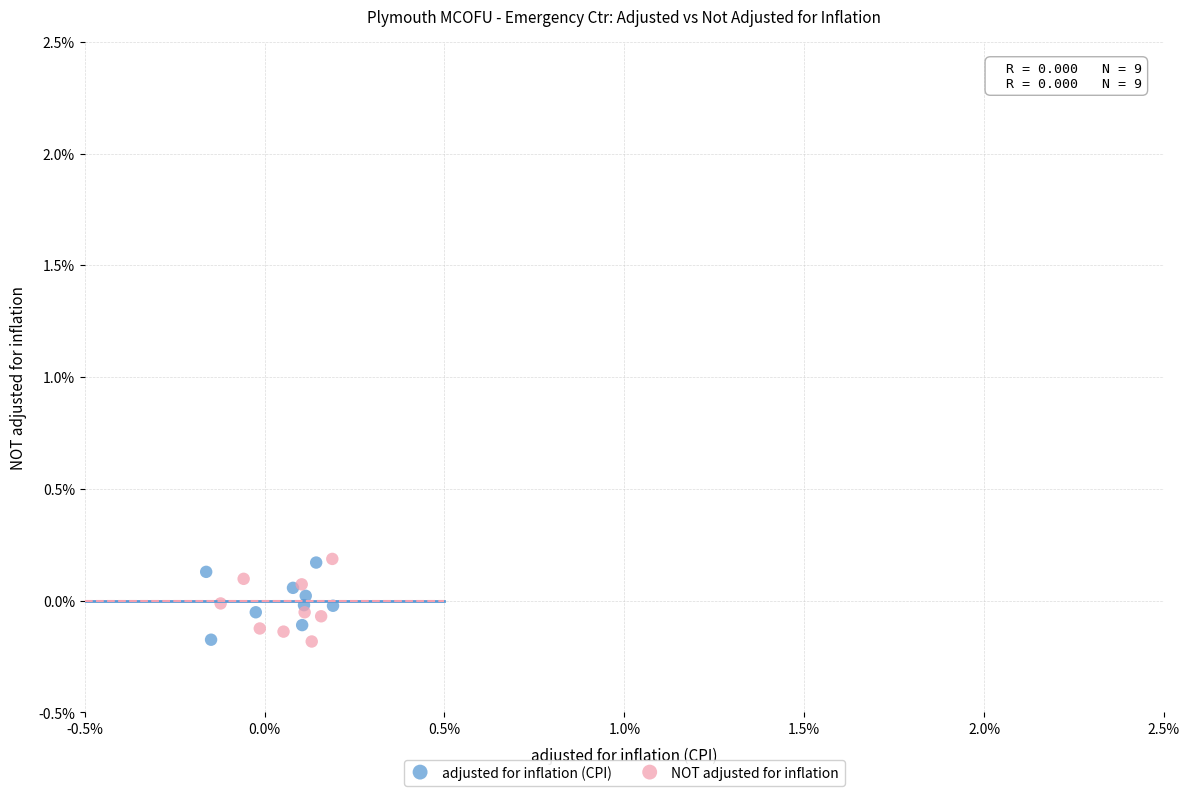

What are all the series names shown in the legend?

adjusted for inflation (CPI), NOT adjusted for inflation